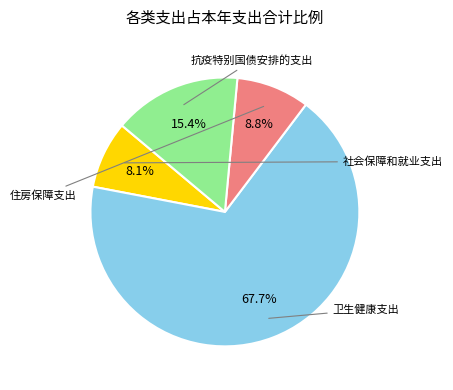

Count the number of slices in the pie.

4